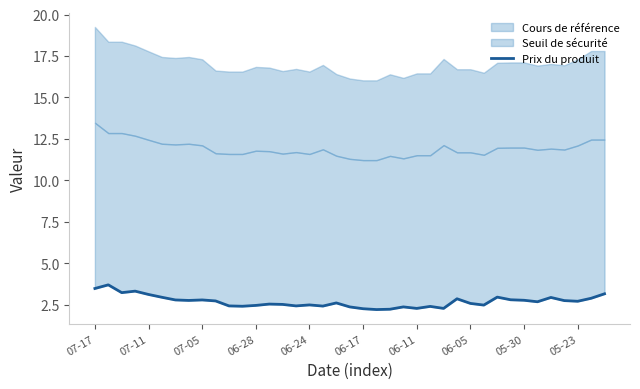

What is the average value?

2.7